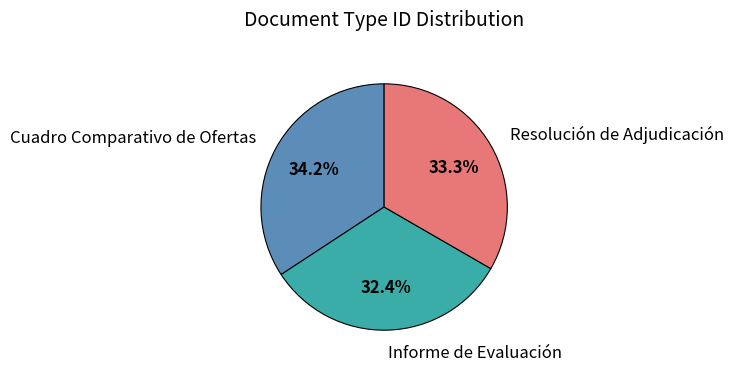

Is there any slice that represents more than half of the pie?

No